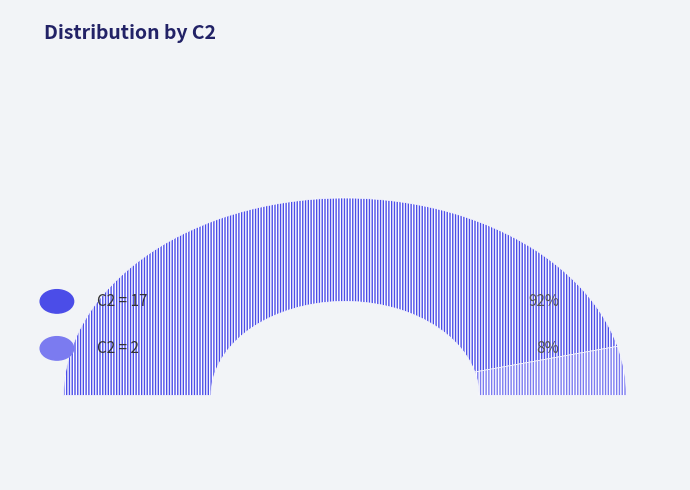

Is C2=17 the majority of the pie?

Yes